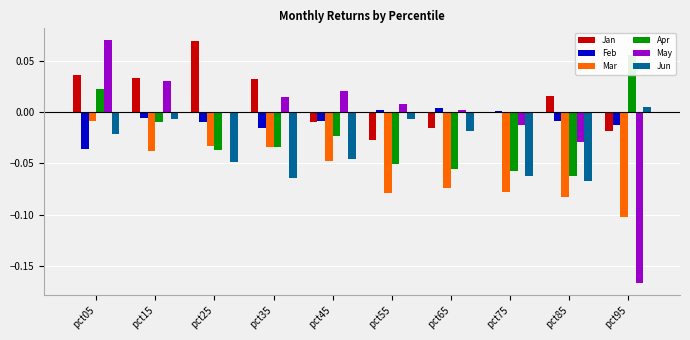

At how many categories does at least one series exceed 0?

10